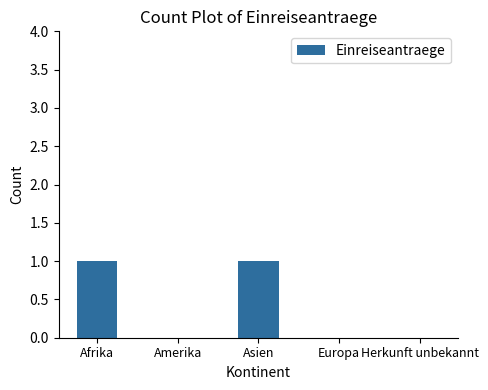

Does the chart contain stacked bars?

No